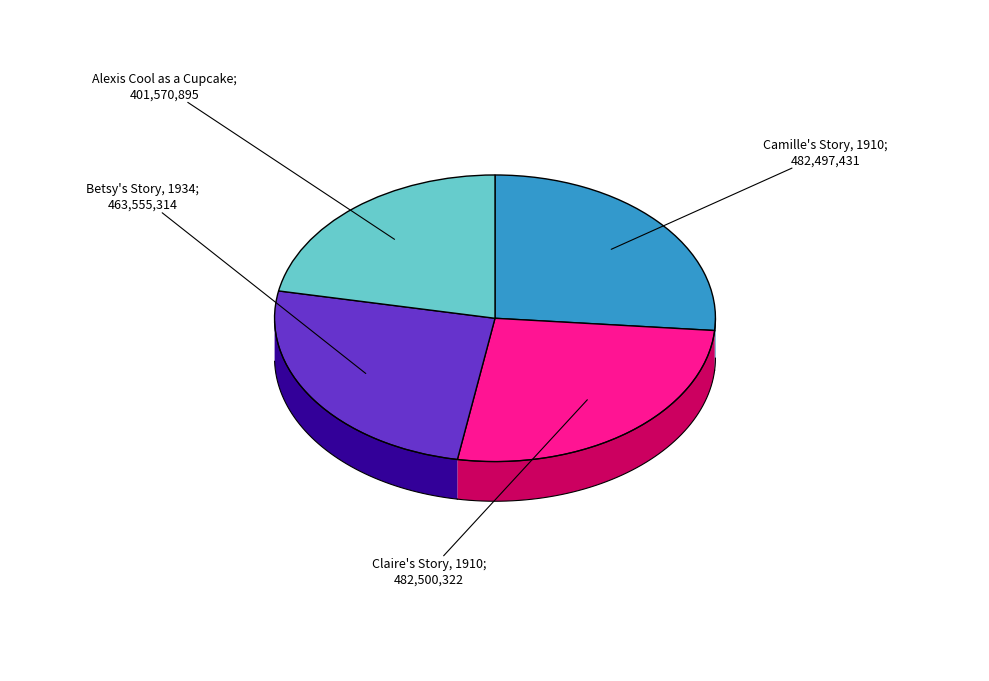

The Betsy's Story, 1934 slice represents 25% of the pie. True or false?

True